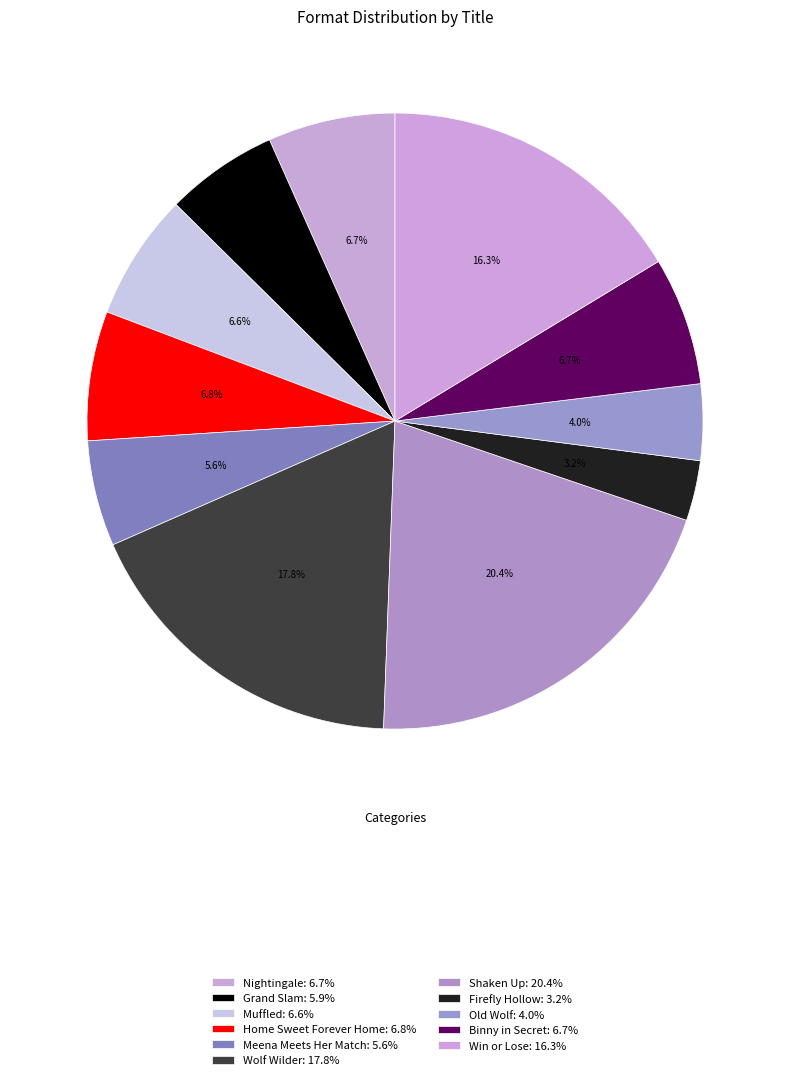

Which slice is the smallest?

Firefly Hollow